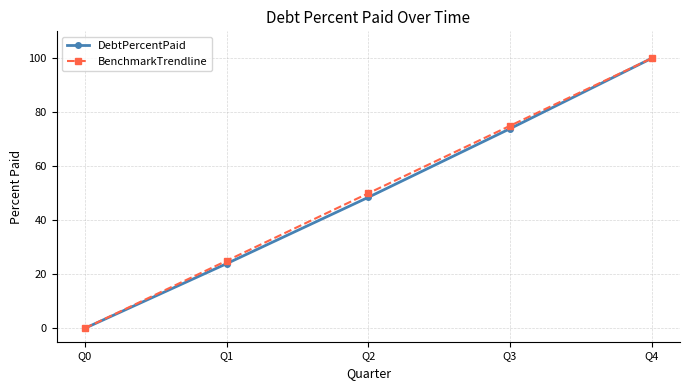

Which category has the lowest value across all series?

Q0